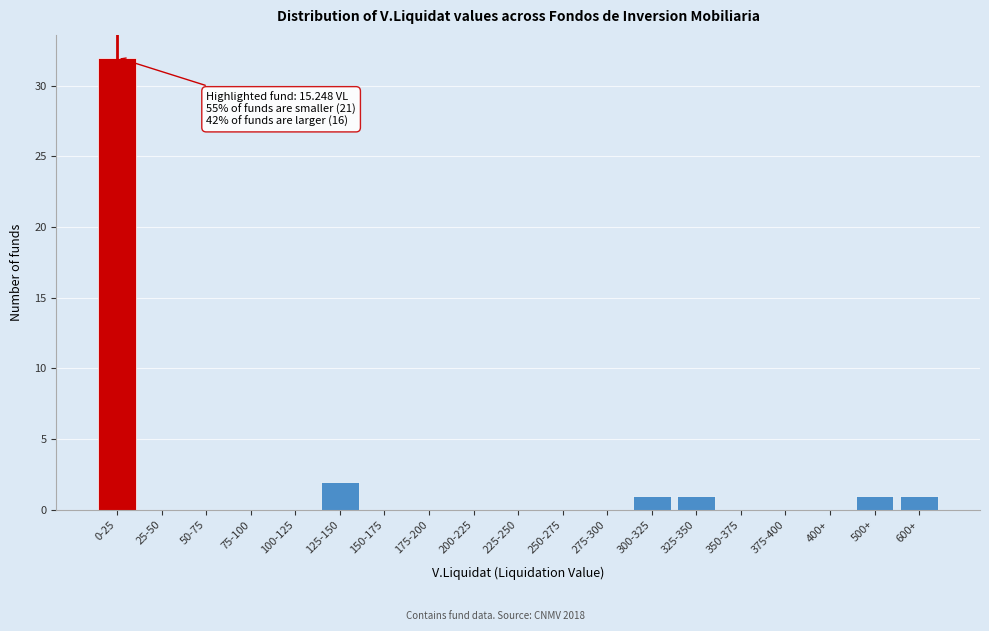

Reading left to right, transcribe all the data shown in this chart.

0-25=32	25-50=0	50-75=0	75-100=0	100-125=0	125-150=2	150-175=0	175-200=0	200-225=0	225-250=0	250-275=0	275-300=0	300-325=1	325-350=1	350-375=0	375-400=0	400+=0	500+=1	600+=1